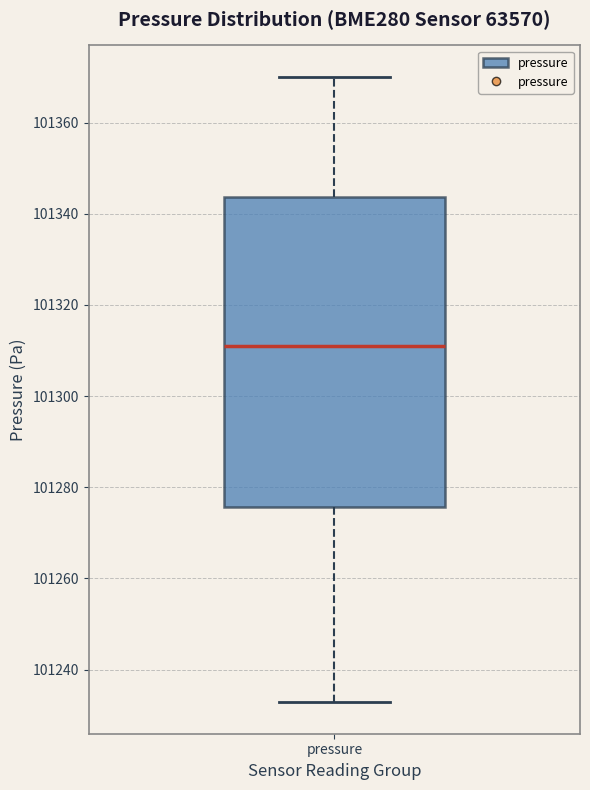

Read this box plot against the y-axis: the position of the median line, the range covered by the box, and the ends of both whiskers. The values are not printed on the chart, so give them approximately, as read against the axis.

median 101310, box 101276 to 101344, whiskers 101232 to 101370